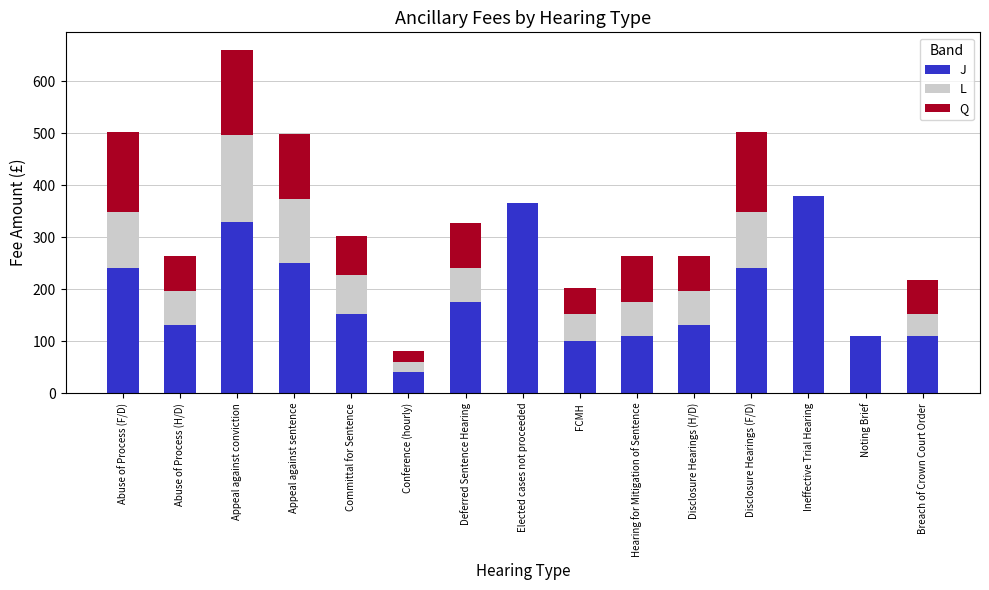

What is the maximum value for J?

380.0